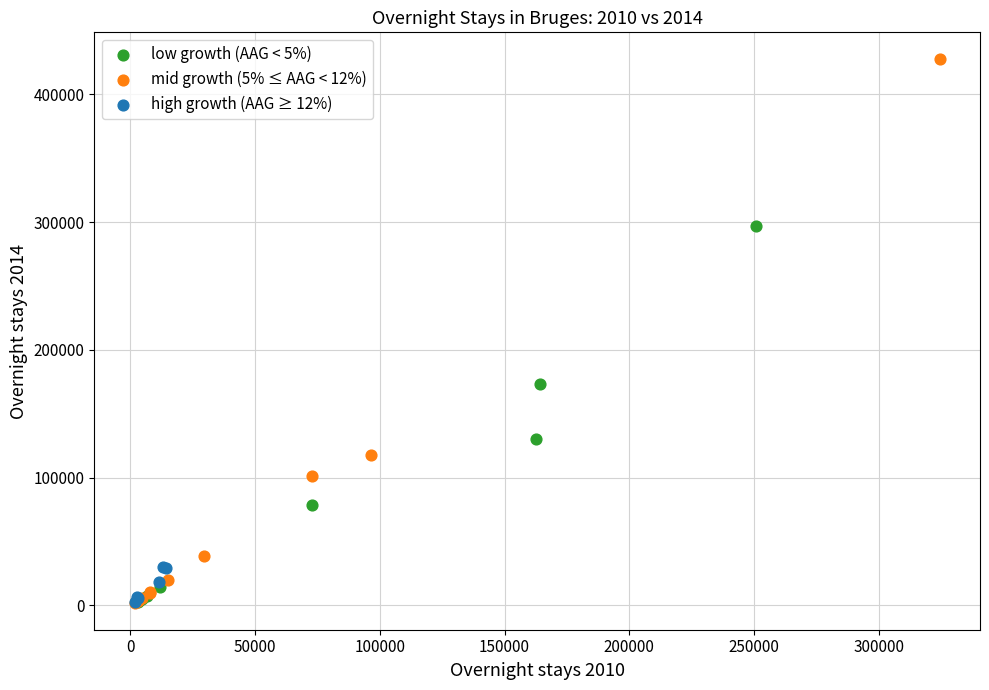

Which series contains the highest Y value?

mid growth (5% ≤ AAG < 12%)